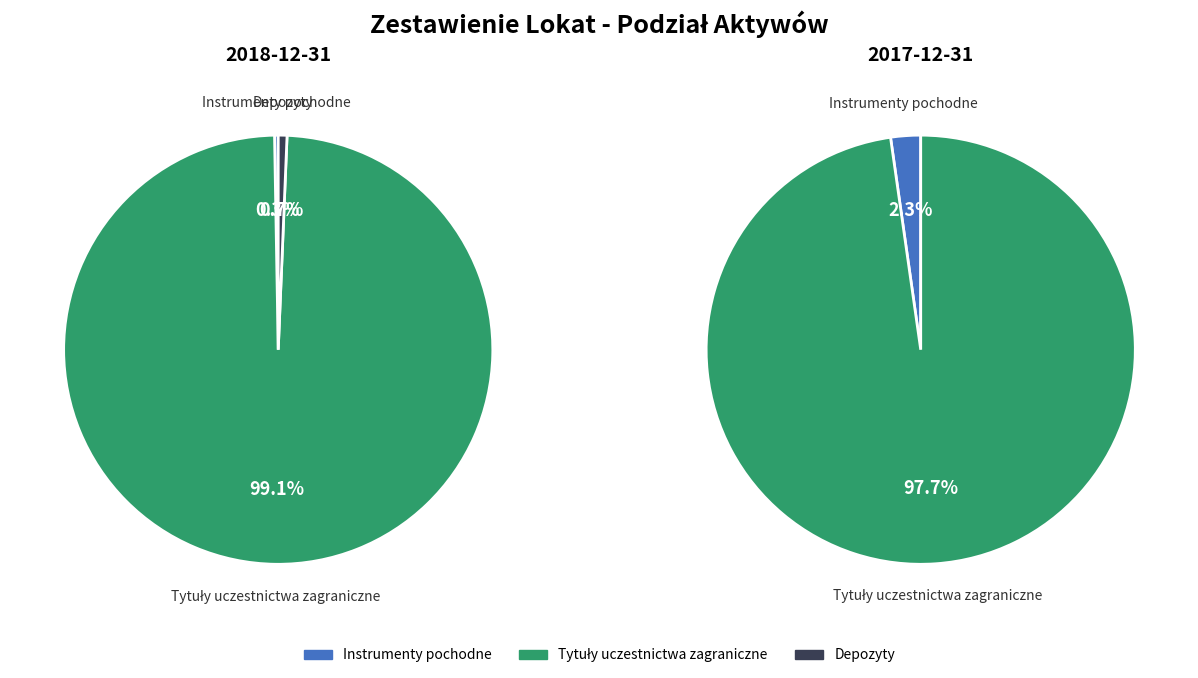

True or false: Depozyty accounts for 11% of the total.

False